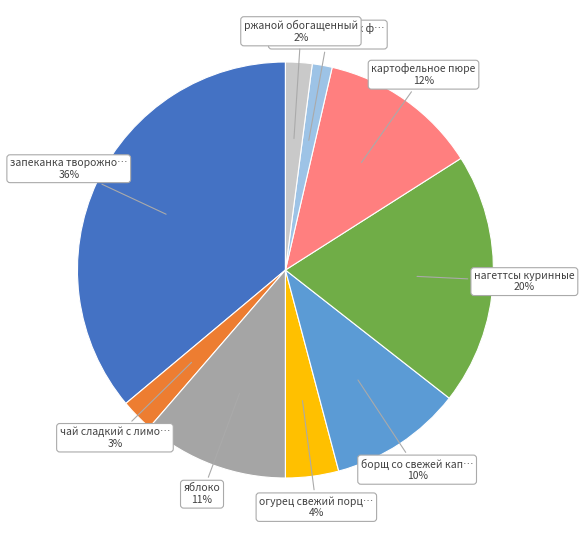

Is it true that огурец свежий порц… 4% is 14% of the pie?

False